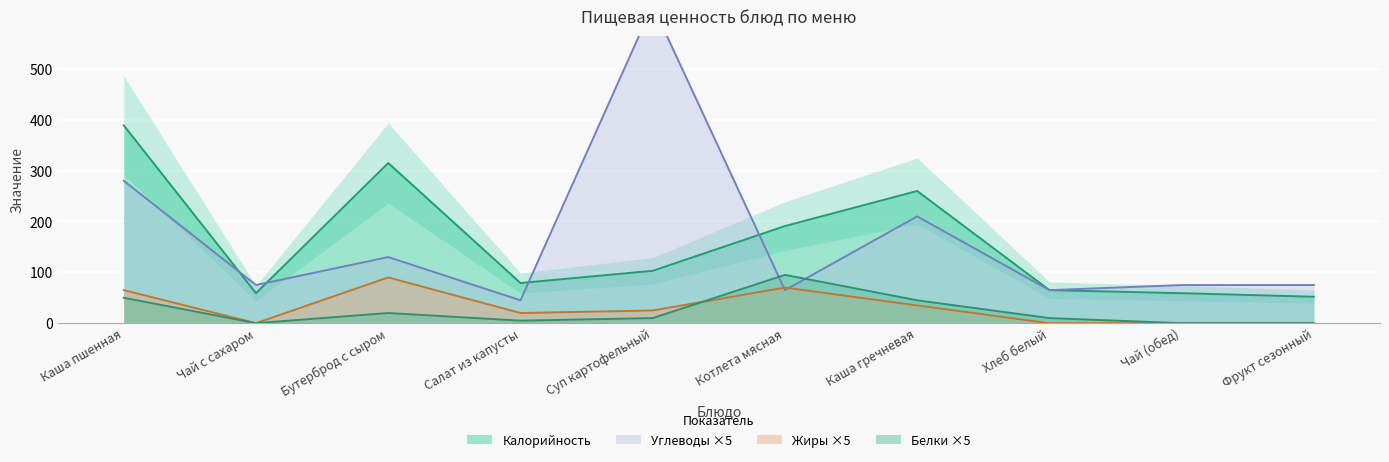

Where is the first local maximum for Калорийность?

Бутерброд с сыром